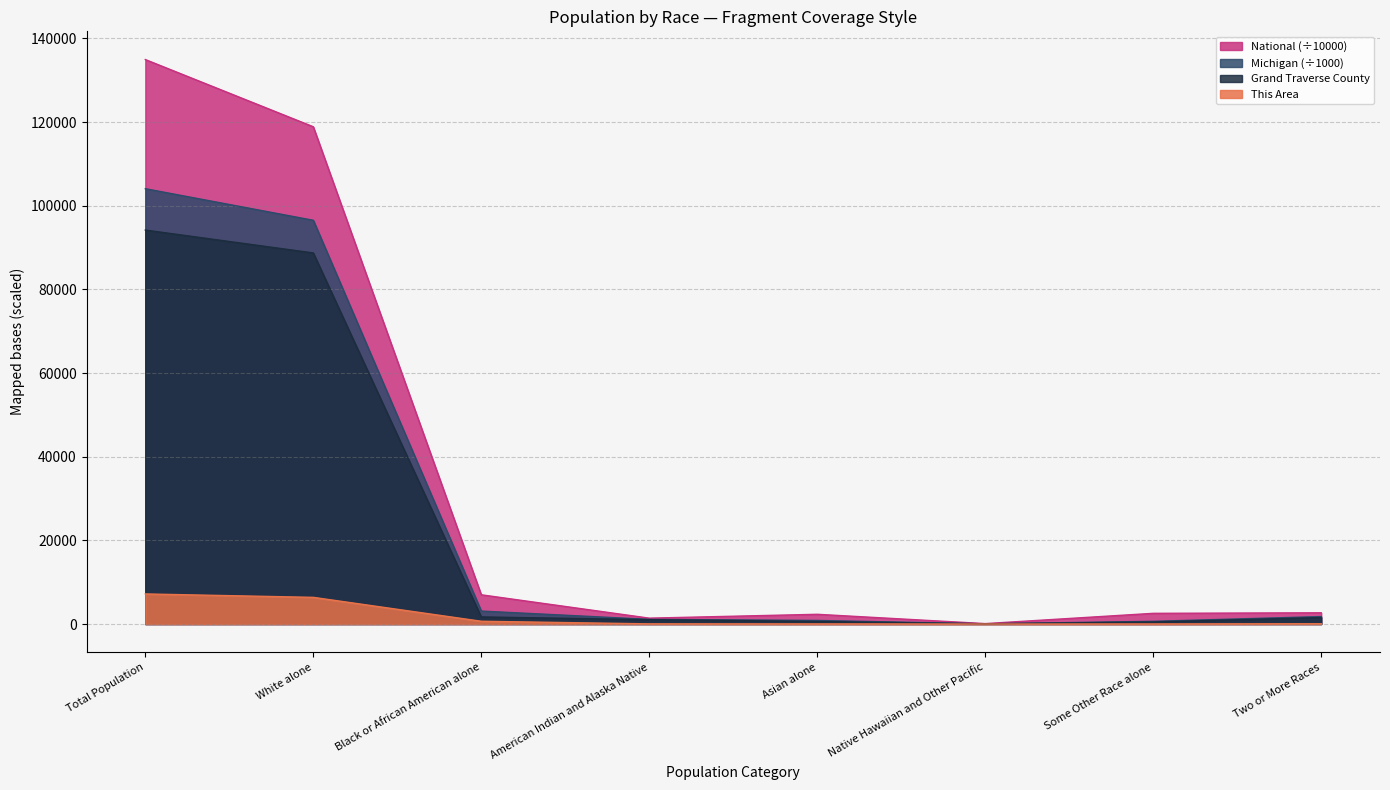

Rank the categories by This Area value from highest to lowest.

Total Population, White alone, Black or African American alone, Two or More Races, American Indian and Alaska Native, Asian alone, Some Other Race alone, Native Hawaiian and Other Pacific